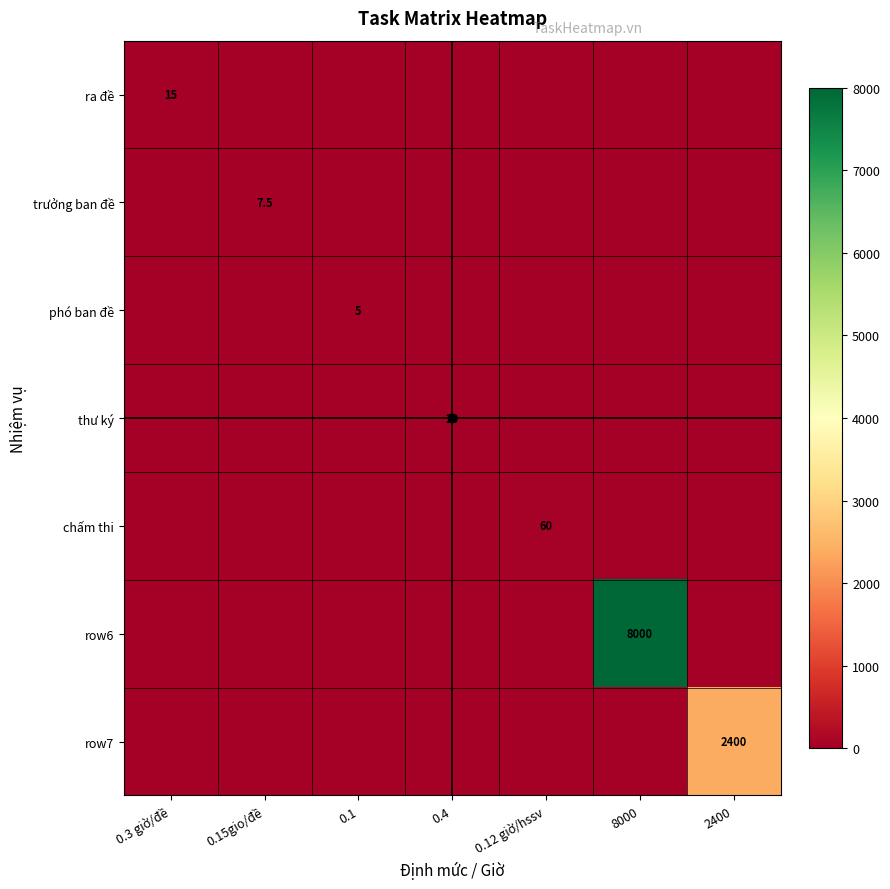

What is the maximum value shown in the chart?

8000.0